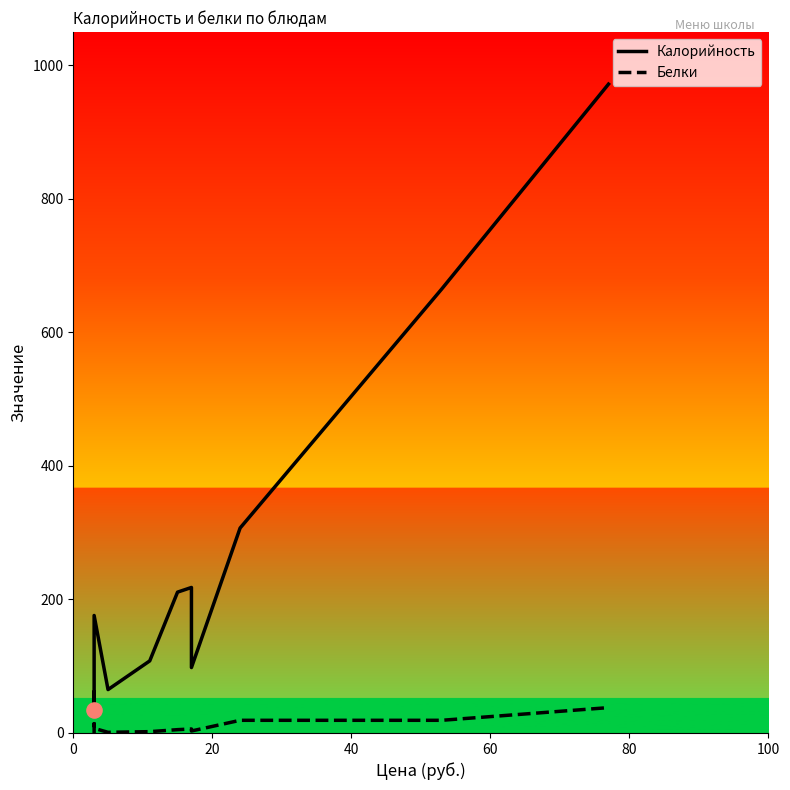

Which series has the widest spread of Y values?

Калорийность